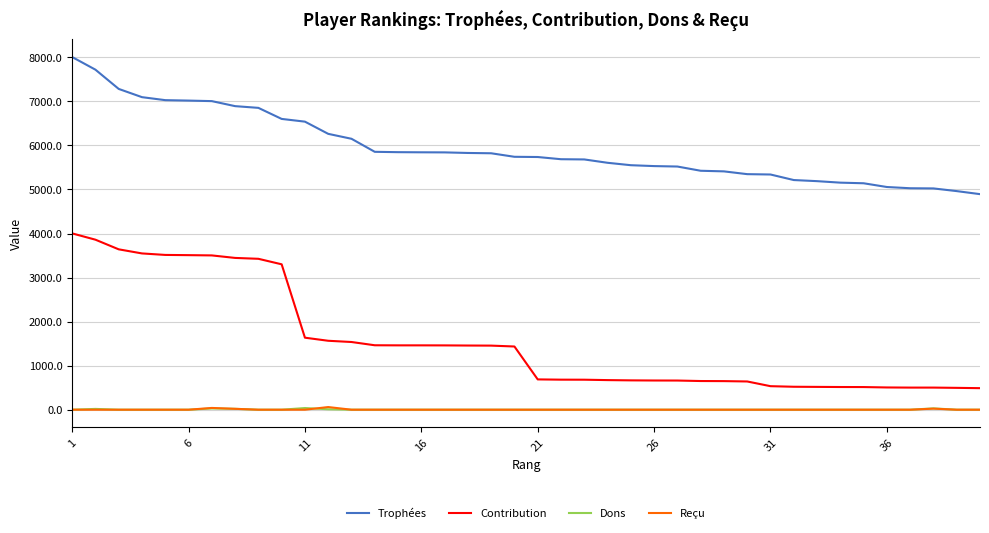

What is the highest value of the Dons series?

38